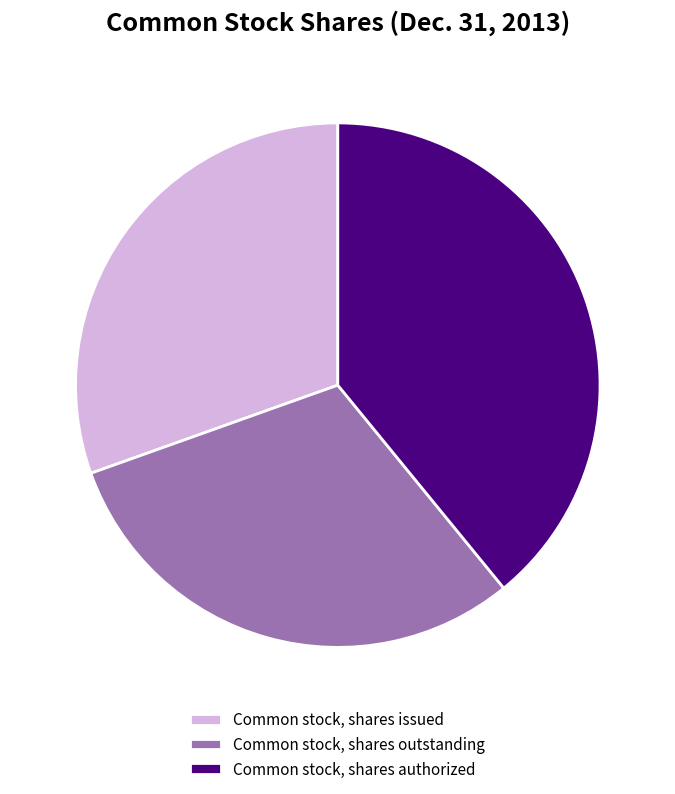

Combined, do Common stock, shares outstanding and Common stock, shares authorized account for over 50%?

Yes